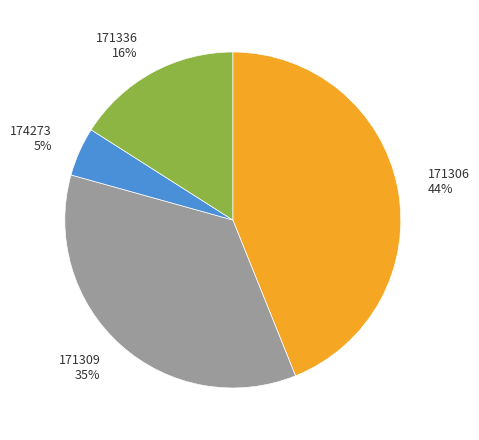

The 171336 slice represents 16% of the pie. True or false?

True